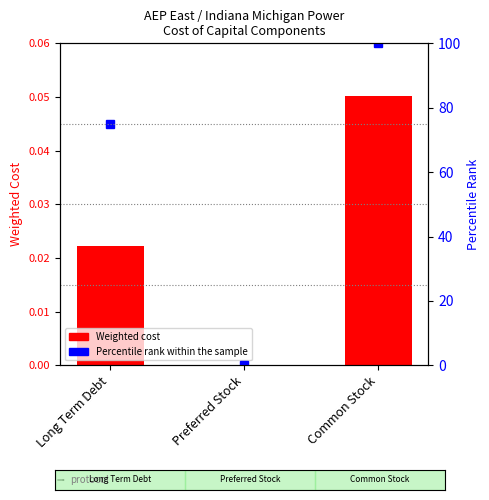

Reading left to right, extract all data points from this chart.

Weighted Cost: Long Term Debt=0.0	Preferred Stock=0.0	Common Stock=0.1
Percentile Rank: Long Term Debt=75.0	Preferred Stock=0.0	Common Stock=100.0